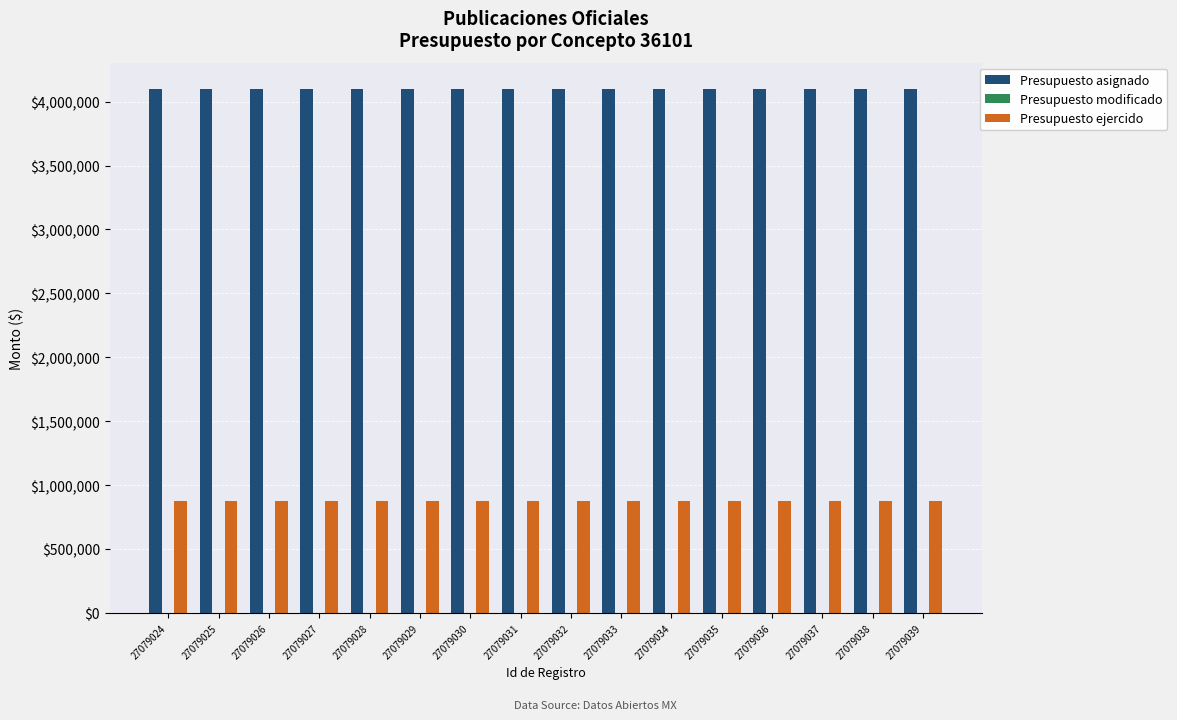

Rank the series at 27079036 from lowest to highest value.

Presupuesto ejercido, Presupuesto asignado